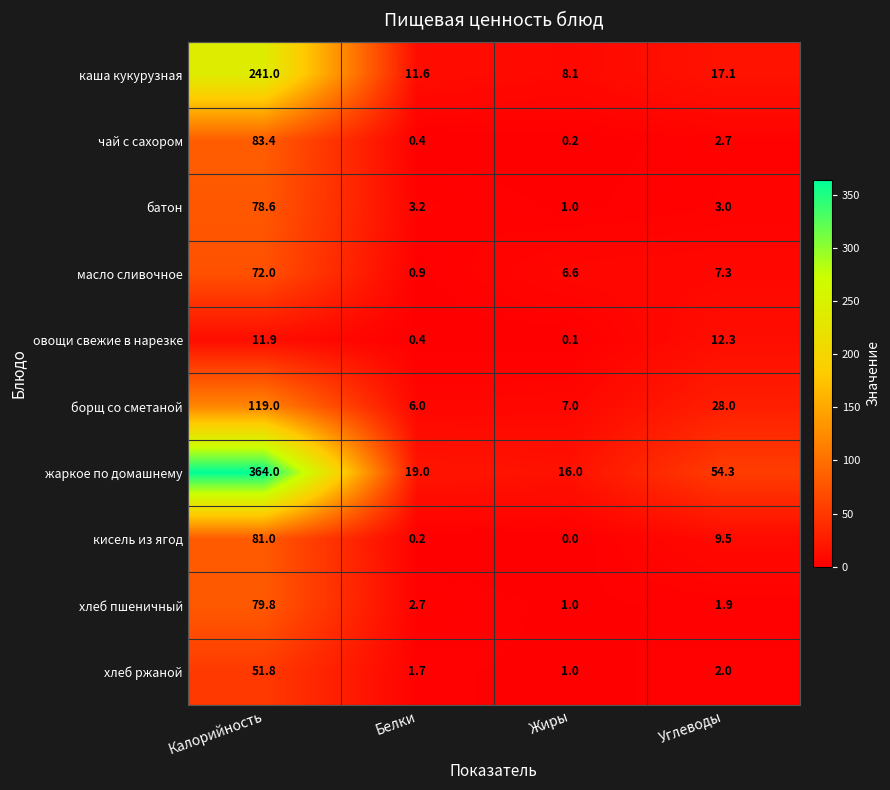

Is it true that борщ со сметаной equals 2.1 at Белки?

False